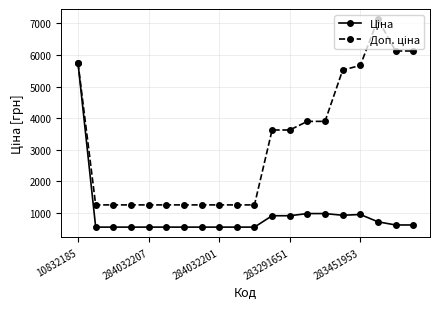

What is the minimum value shown in the chart?

545.0